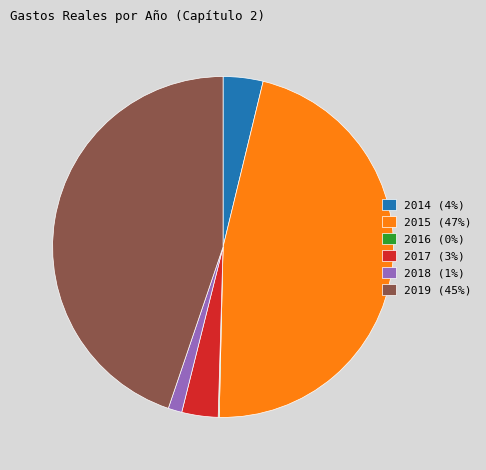

Which has a higher value, 2017 or 2018?

2017